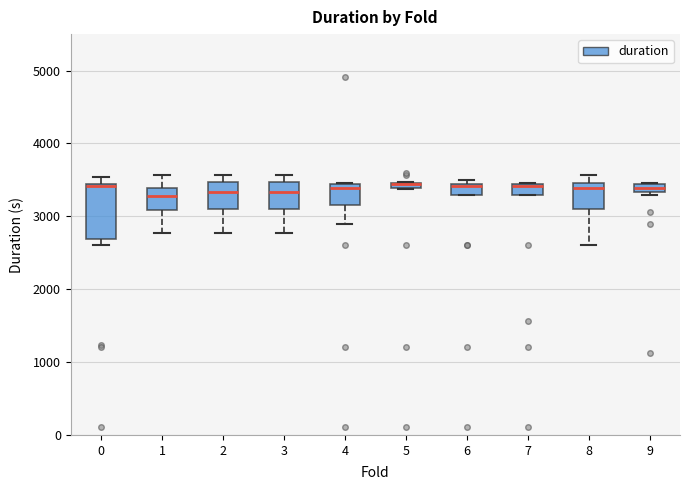

Where is the upper edge of the box at x = 7 on the y-axis? The values are not printed on the chart, so give them approximately, as read against the axis.

3400